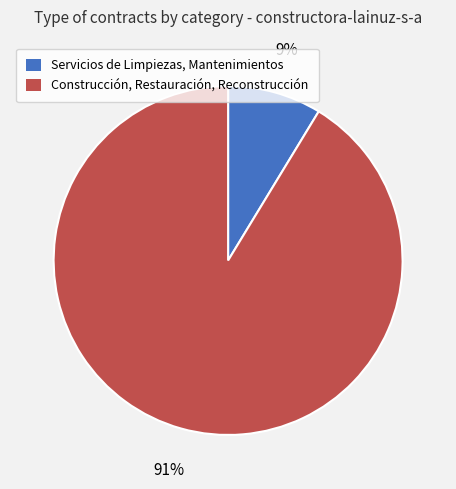

Which has a higher value, Construcción, Restauración, Reconstrucción or Servicios de Limpiezas, Mantenimientos?

Construcción, Restauración, Reconstrucción